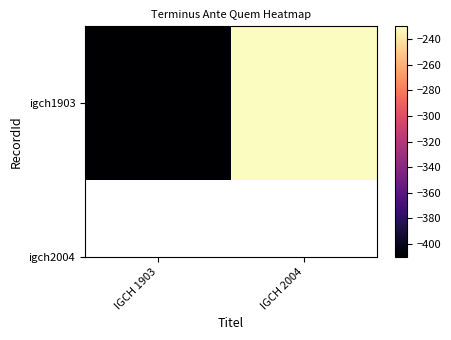

Reading left to right, list all the values displayed in this chart.

-410	-230